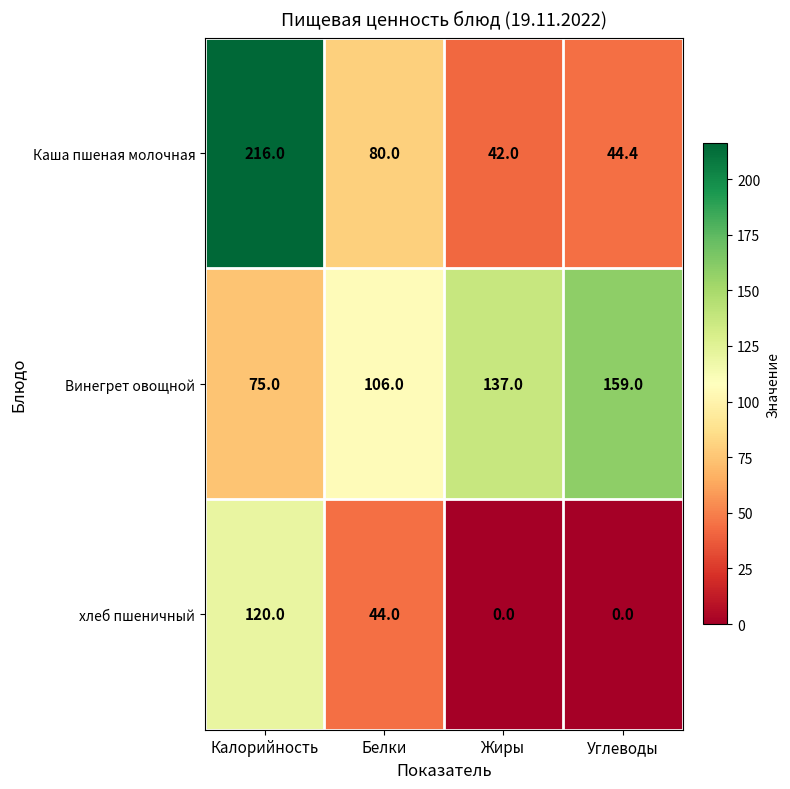

Which series changed the most between Калорийность and Углеводы?

Каша пшеная молочная